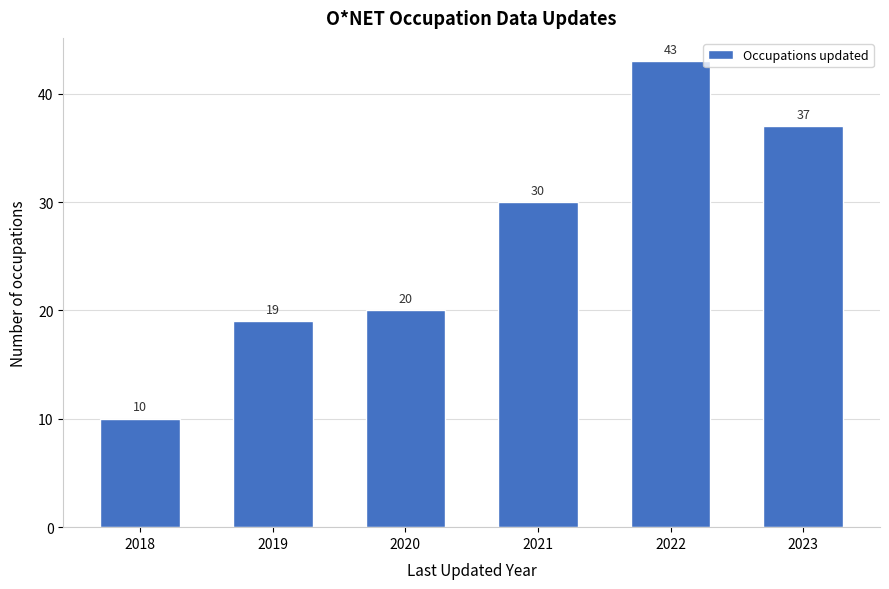

Reading right to left, what are all the values shown in this chart?

37	43	30	20	19	10